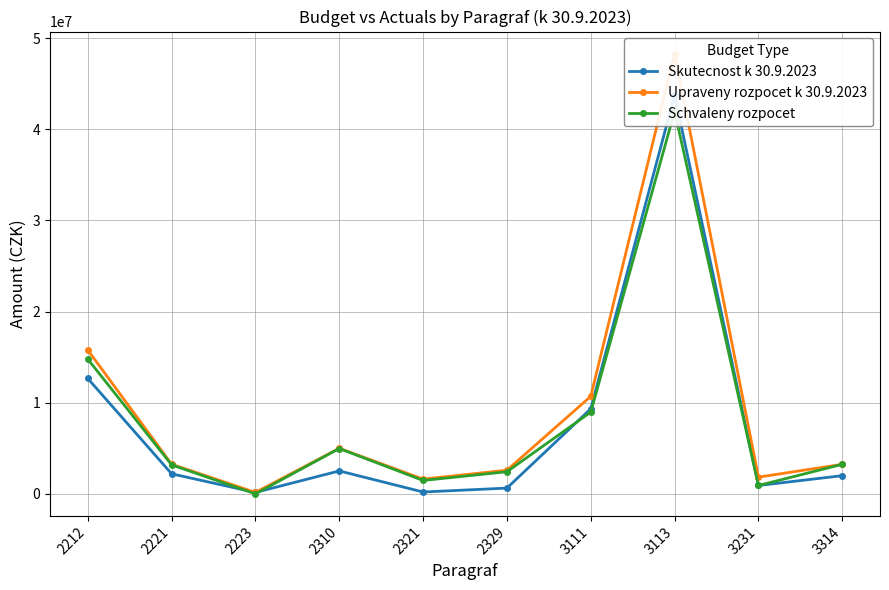

Between which two adjacent categories do Schvaleny rozpocet and Skutecnost k 30.9.2023 first intersect?

2221 and 2223